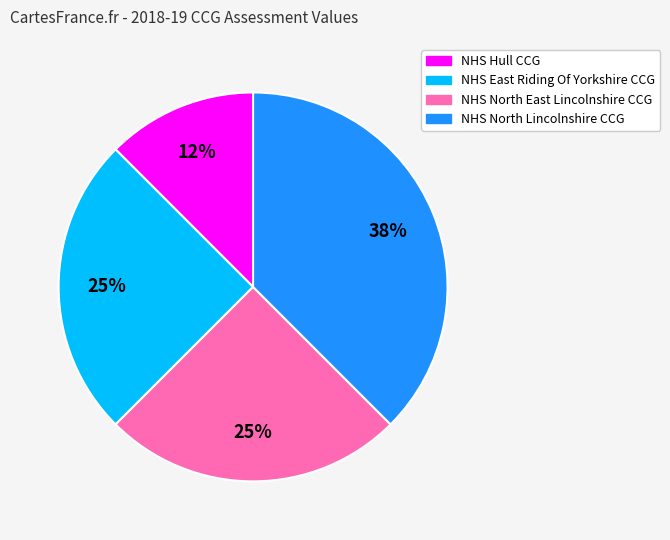

Do NHS North Lincolnshire CCG and NHS East Riding Of Yorkshire CCG together represent more than half of the pie?

Yes